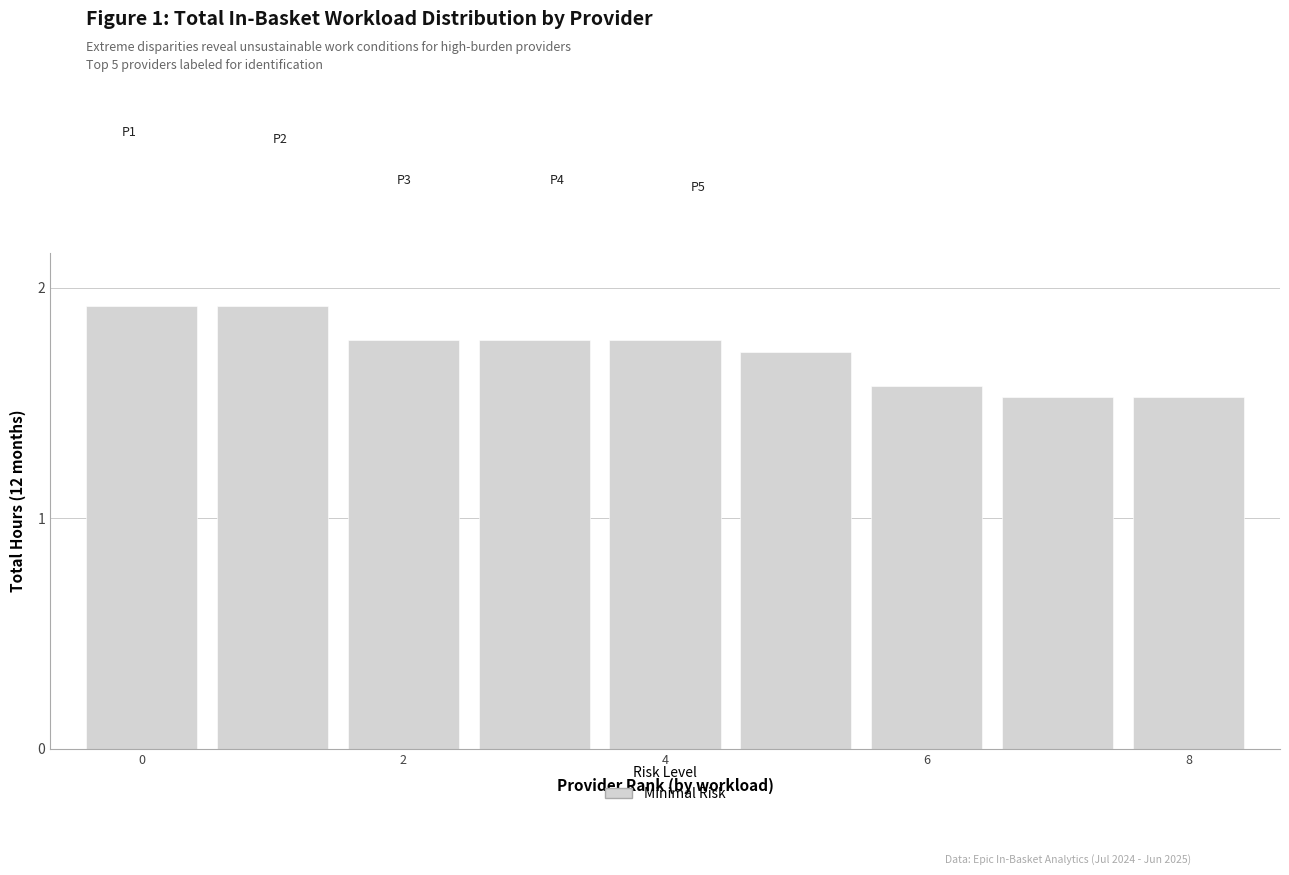

Count the values in the range 1 to 2.

9